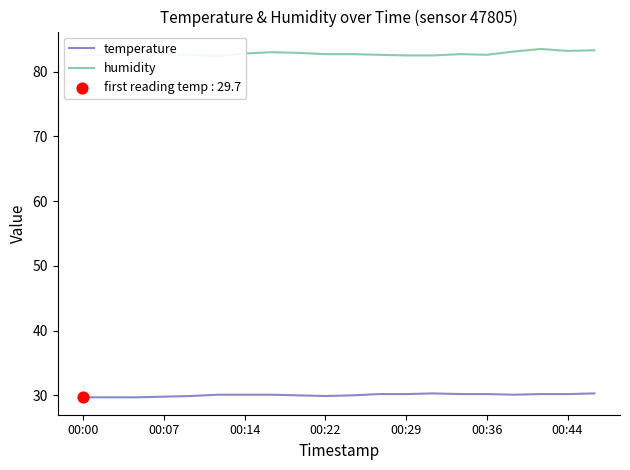

Which series contains the lowest Y value?

temperature